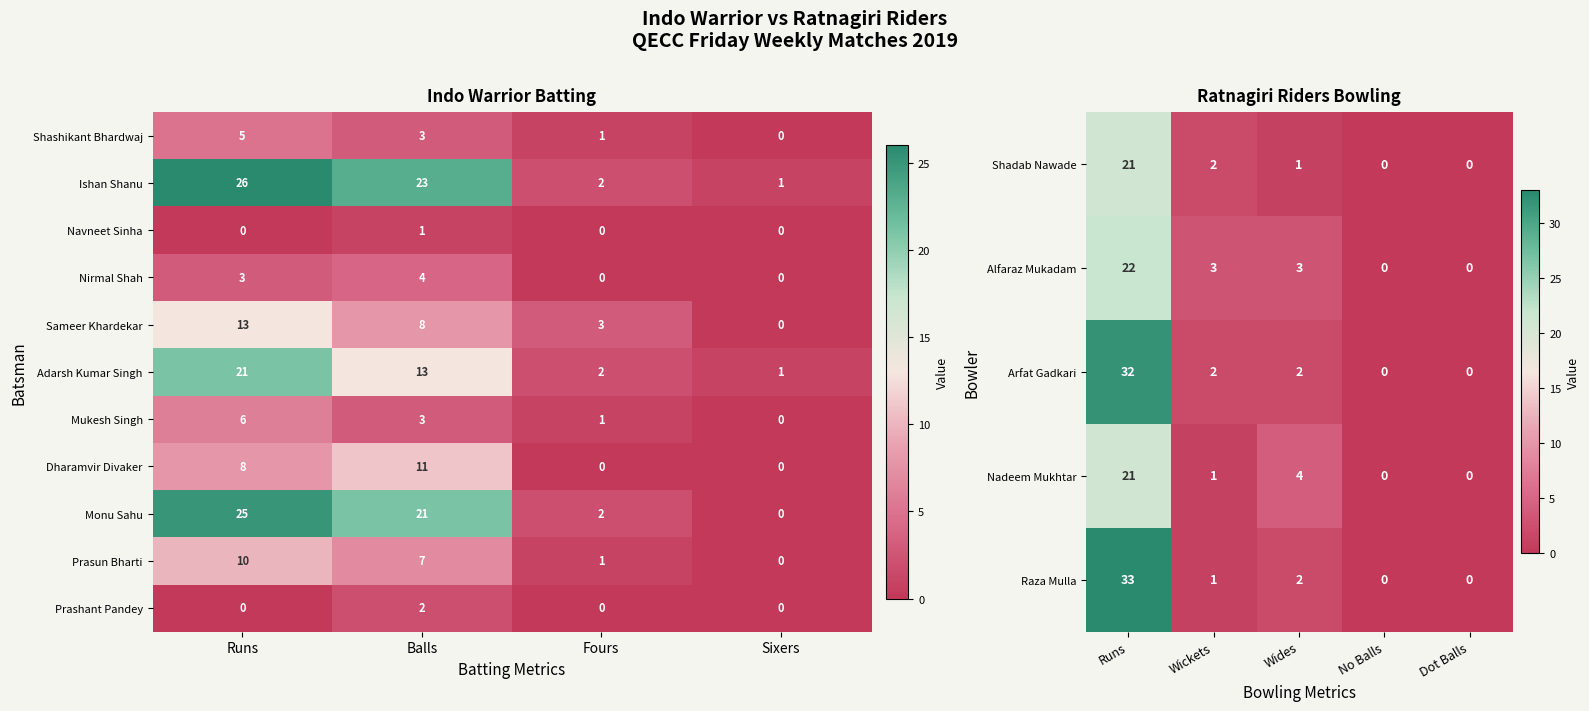

What is the average value of the Shadab Nawade series?

5